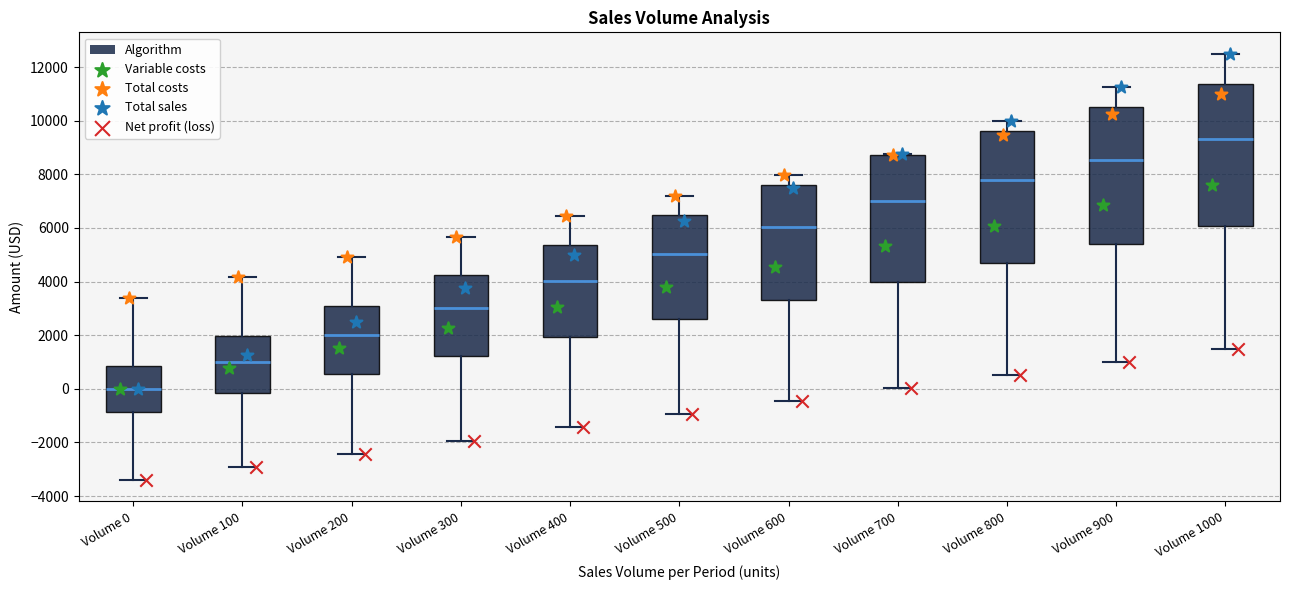

Which box has the highest median line?

Volume 1000